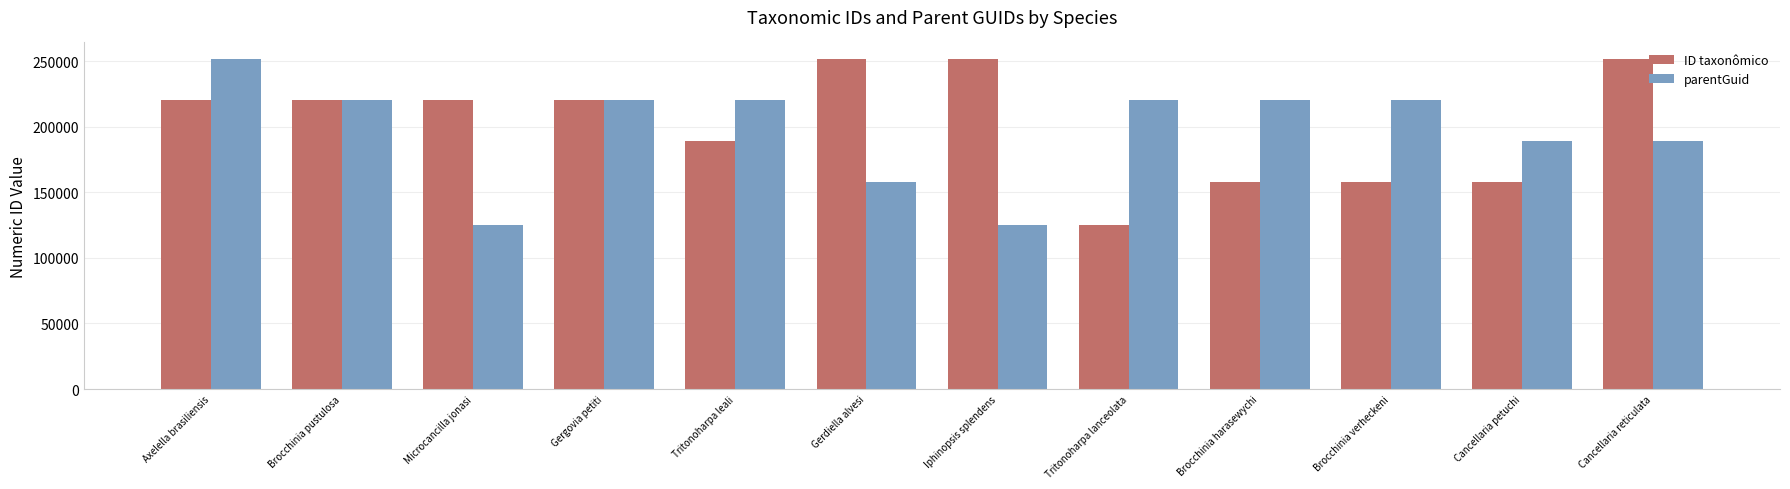

What is the sum of the ID taxonômico values at Microcancilla jonasi and Gergovia petiti?

440920